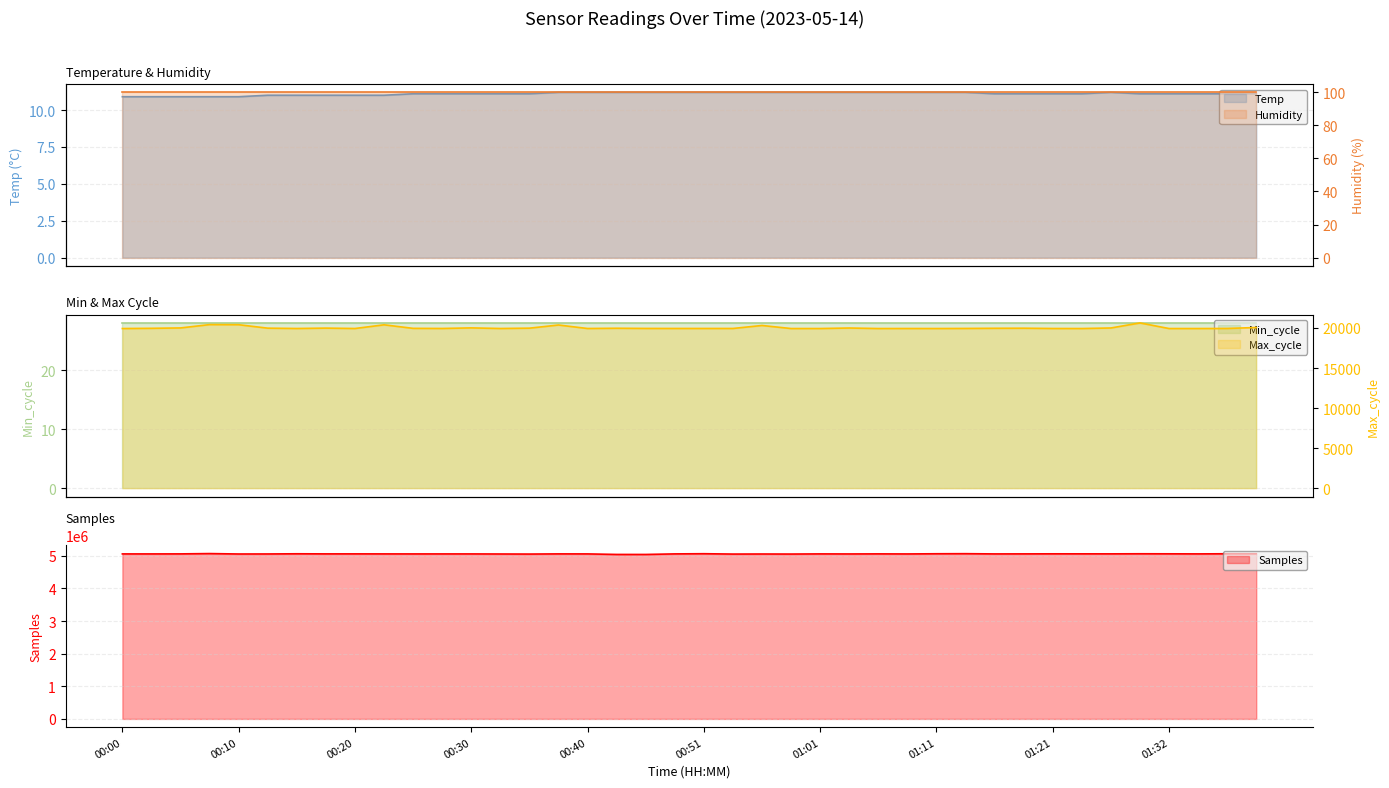

What is the label of the 1st point from the left?

00:00